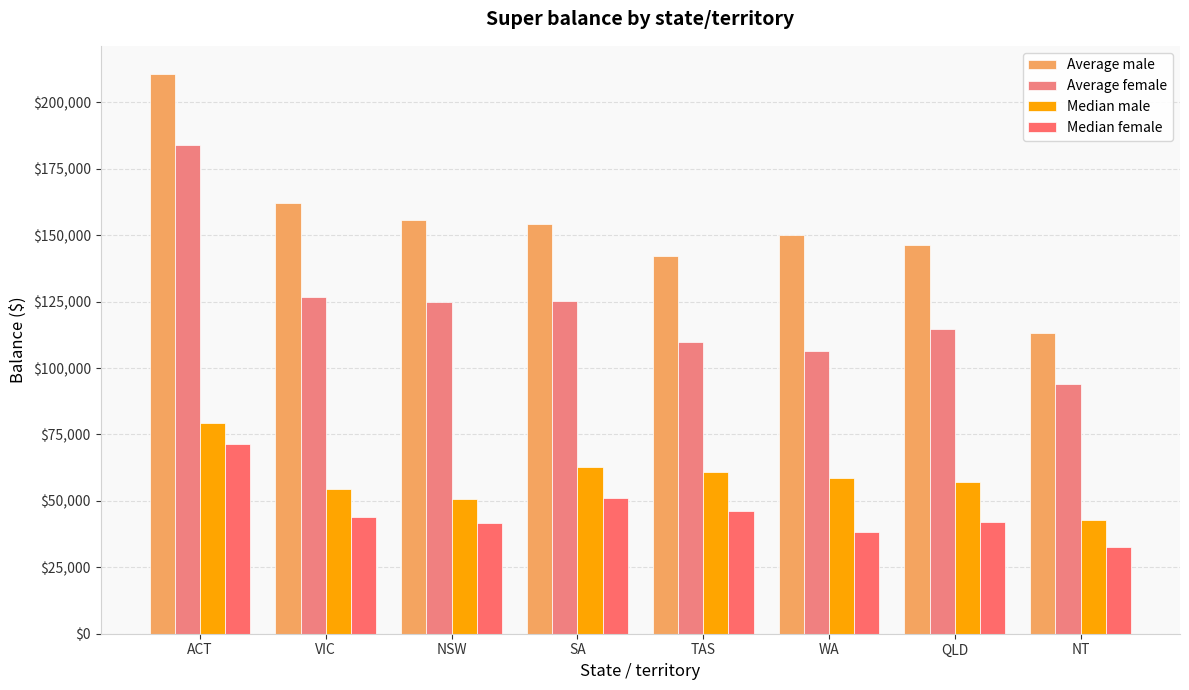

What are all the series names shown in the legend?

Average male, Average female, Median male, Median female